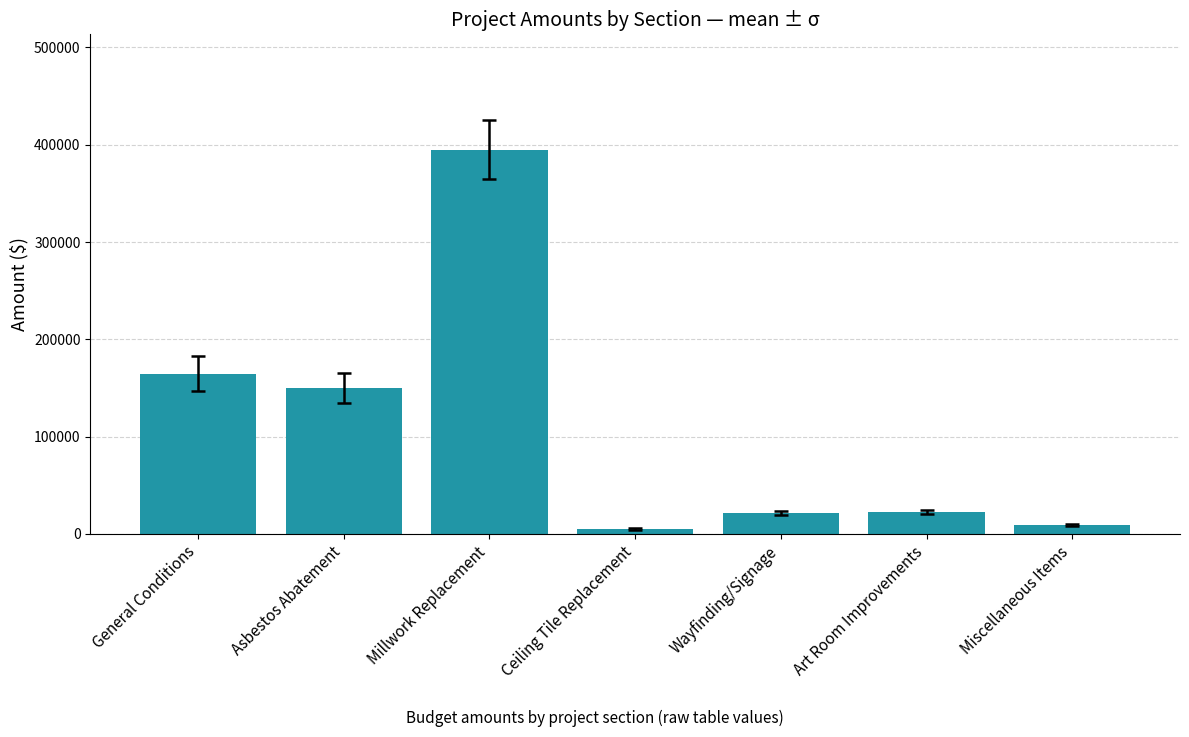

Is it true that the value at Asbestos Abatement is 85541?

False